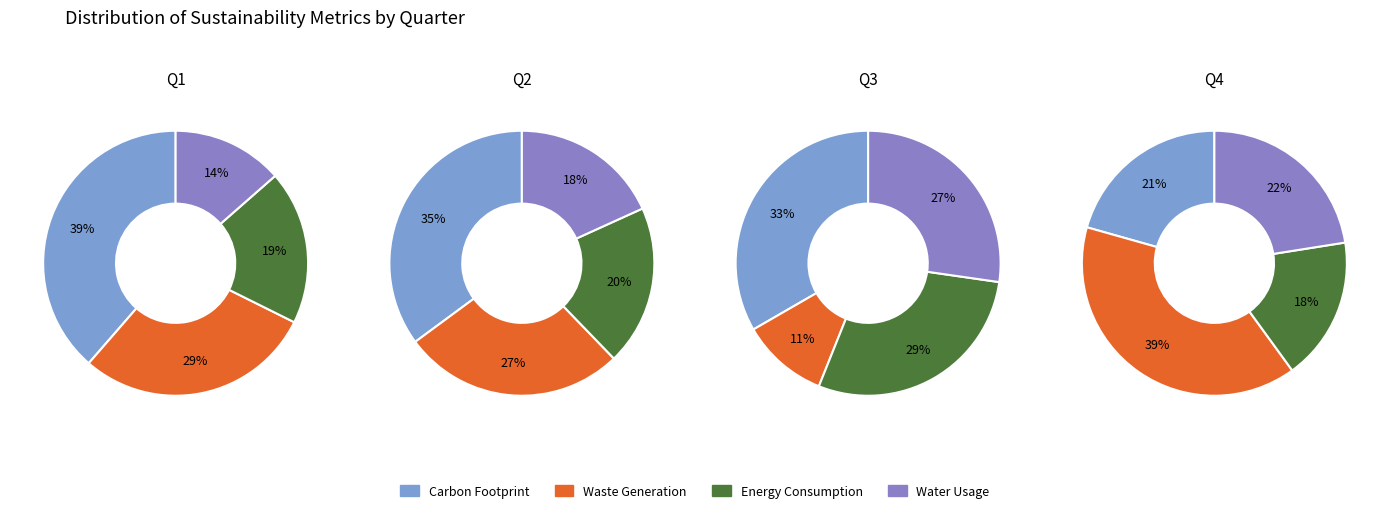

Rank the series at 0 from lowest to highest value.

Water Usage, Energy Consumption, Waste Generation, Carbon Footprint